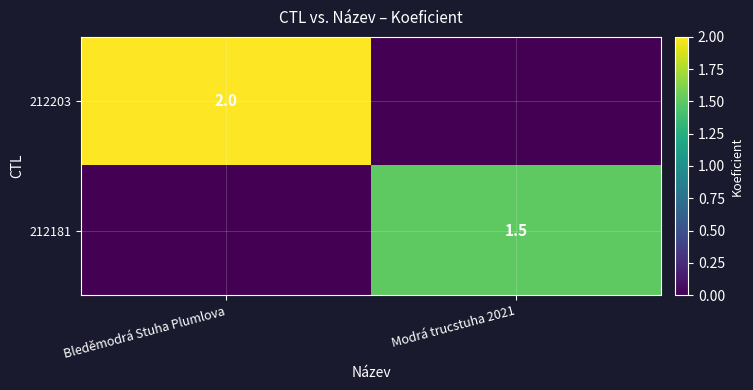

The value of 212181 at Modrá trucstuha 2021 is 2.7. True or false?

False